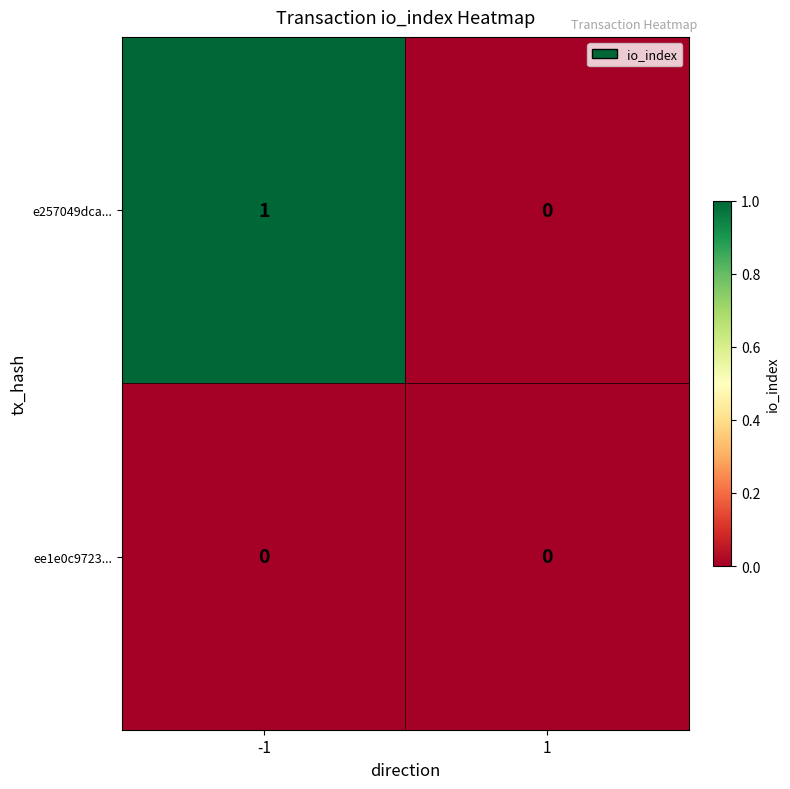

At which category is the sum across all series the highest?

-1